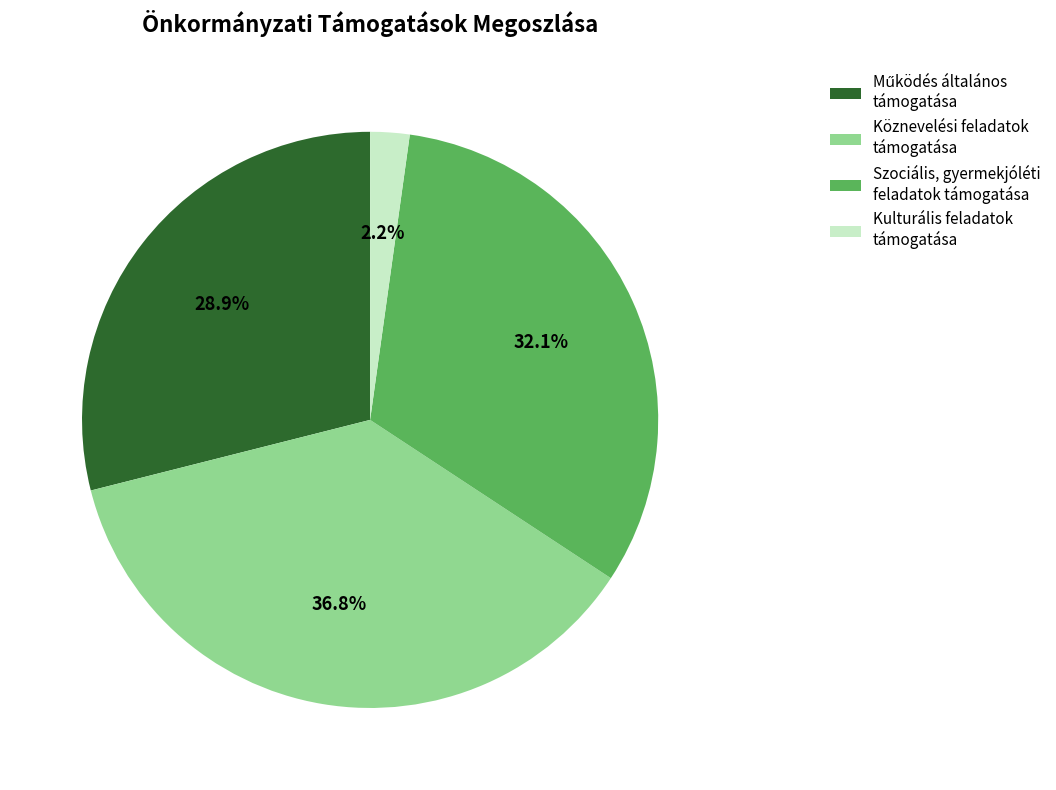

Is Köznevelési feladatok támogatása the majority of the pie?

No